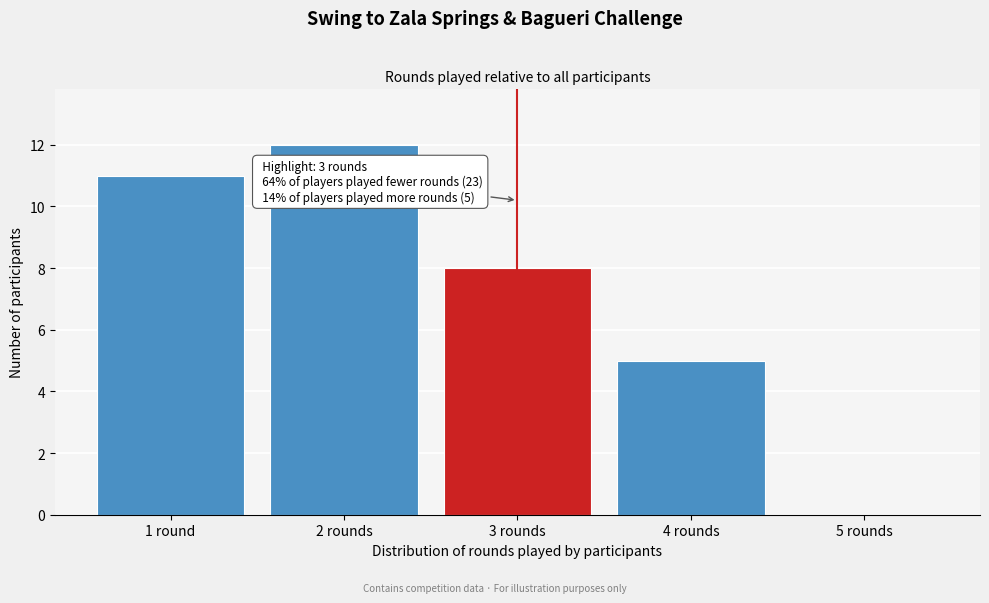

Reading right to left, transcribe all the data shown in this chart.

5 rounds=0	4 rounds=5	3 rounds=8	2 rounds=12	1 round=11